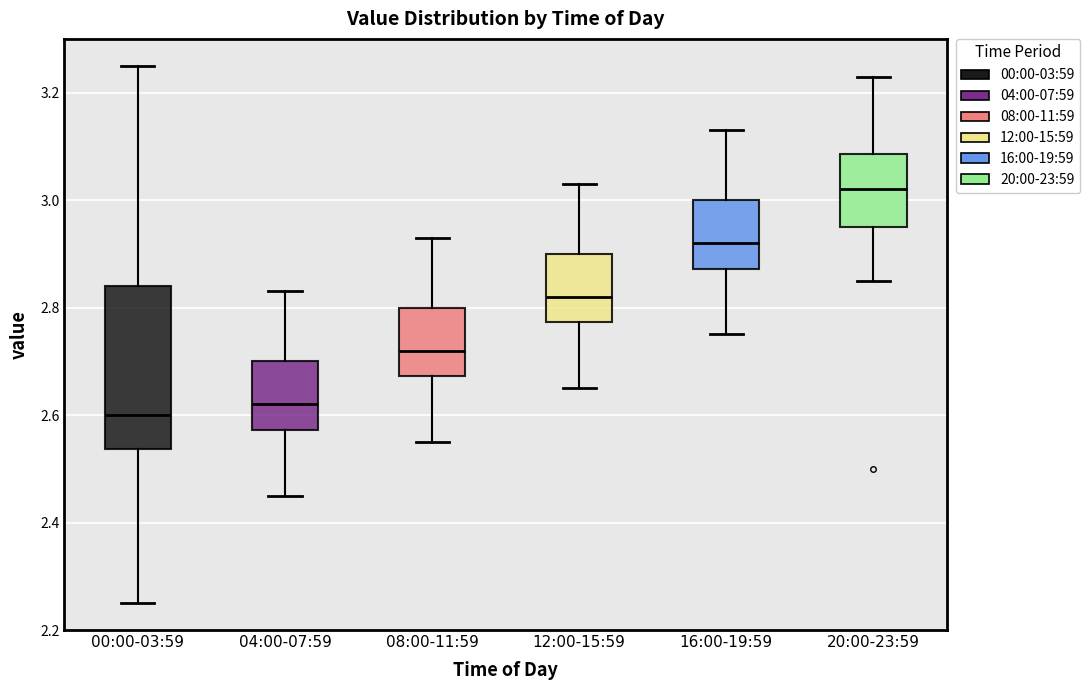

Reading left to right, read every box against the y-axis: the position of its median line, the range the box covers, and the ends of its whiskers. The values are not printed on the chart, so give them approximately, as read against the axis.

00:00-03:59: median 2.60, box 2.54 to 2.84, whiskers 2.26 to 3.26
04:00-07:59: median 2.62, box 2.58 to 2.70, whiskers 2.46 to 2.84
08:00-11:59: median 2.72, box 2.68 to 2.80, whiskers 2.56 to 2.94
12:00-15:59: median 2.82, box 2.78 to 2.90, whiskers 2.66 to 3.04
16:00-19:59: median 2.92, box 2.88 to 3.00, whiskers 2.76 to 3.14
20:00-23:59: median 3.02, box 2.96 to 3.08, whiskers 2.86 to 3.24